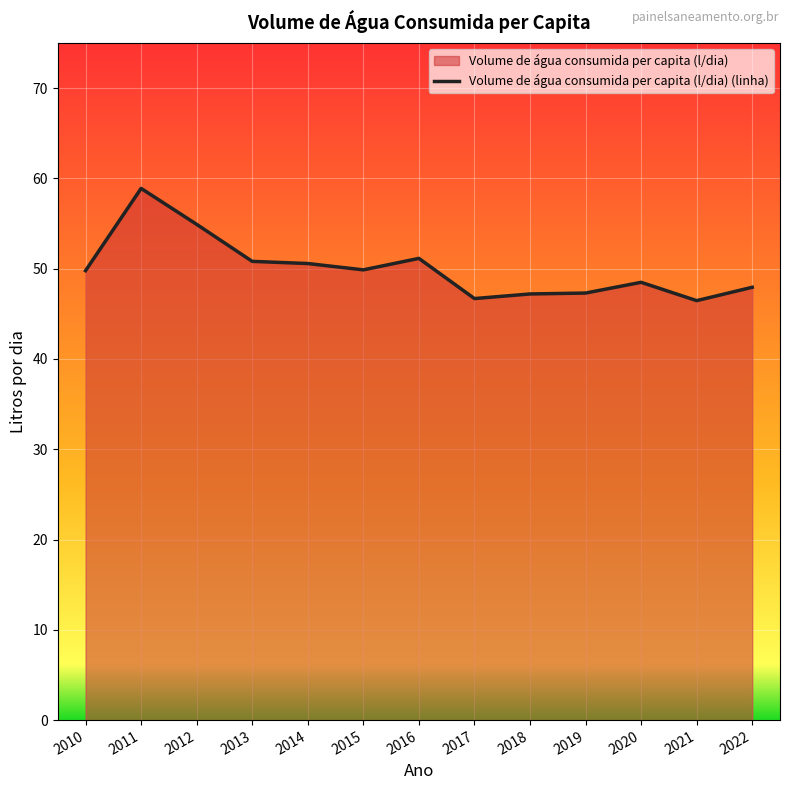

What is the minimum value shown in the chart?

46.5